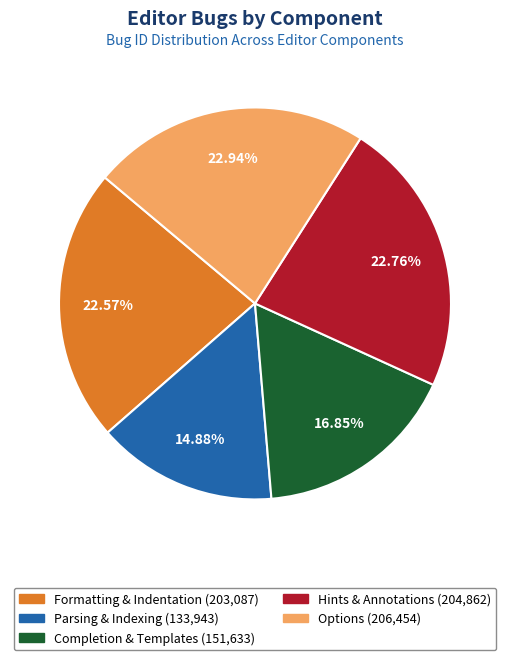

Count the number of slices in the pie.

5